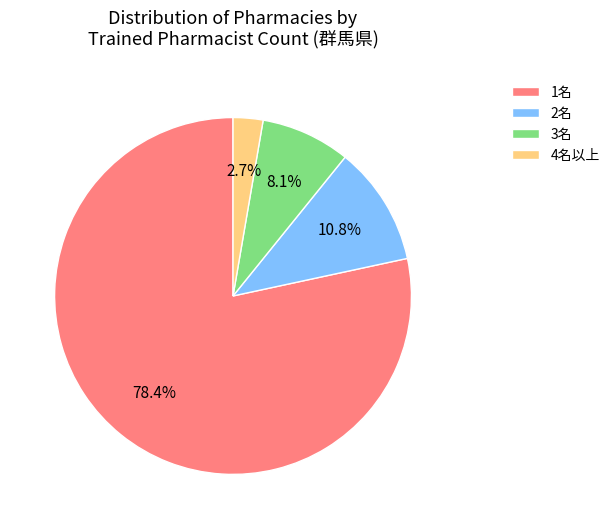

To the nearest percent, what is the difference between the largest and smallest slice percentages?

76%